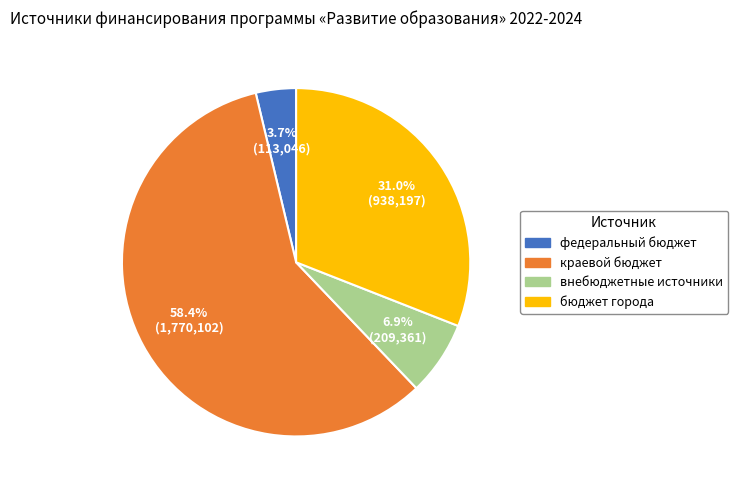

Does any single category account for the majority?

Yes